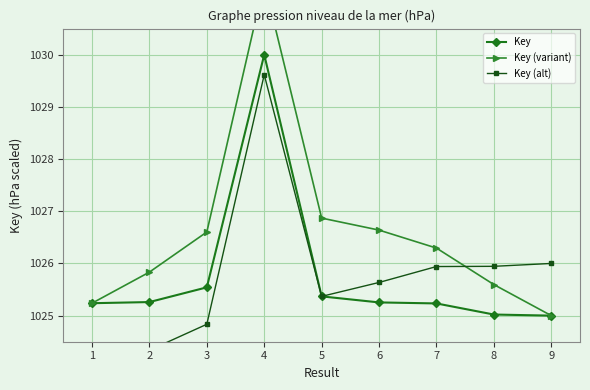

Reading right to left, list all the values displayed in this chart.

Key: 9=1025.0	8=1025.0	7=1025.2	6=1025.3	5=1025.4	4=1030.0	3=1025.5	2=1025.3	1=1025.2
Key (variant): 9=1025.0	8=1025.6	7=1026.3	6=1026.6	5=1026.9	4=1031.4	3=1026.6	2=1025.8	1=1025.2
Key (alt): 9=1026.0	8=1025.9	7=1025.9	6=1025.6	5=1025.4	4=1029.6	3=1024.8	2=1024.3	1=1024.2